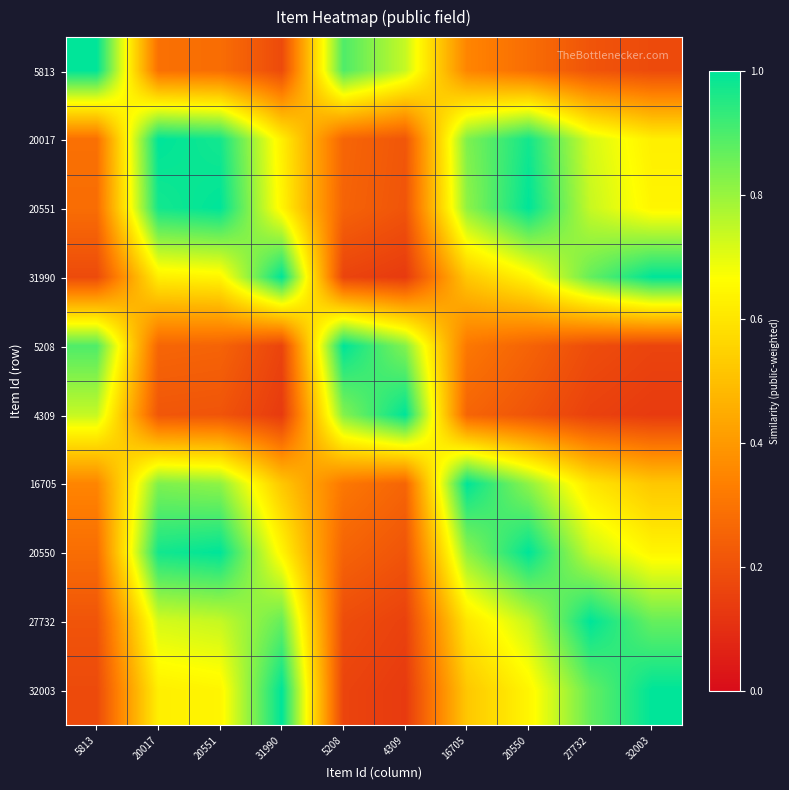

Which series has the largest range (max minus min)?

4309